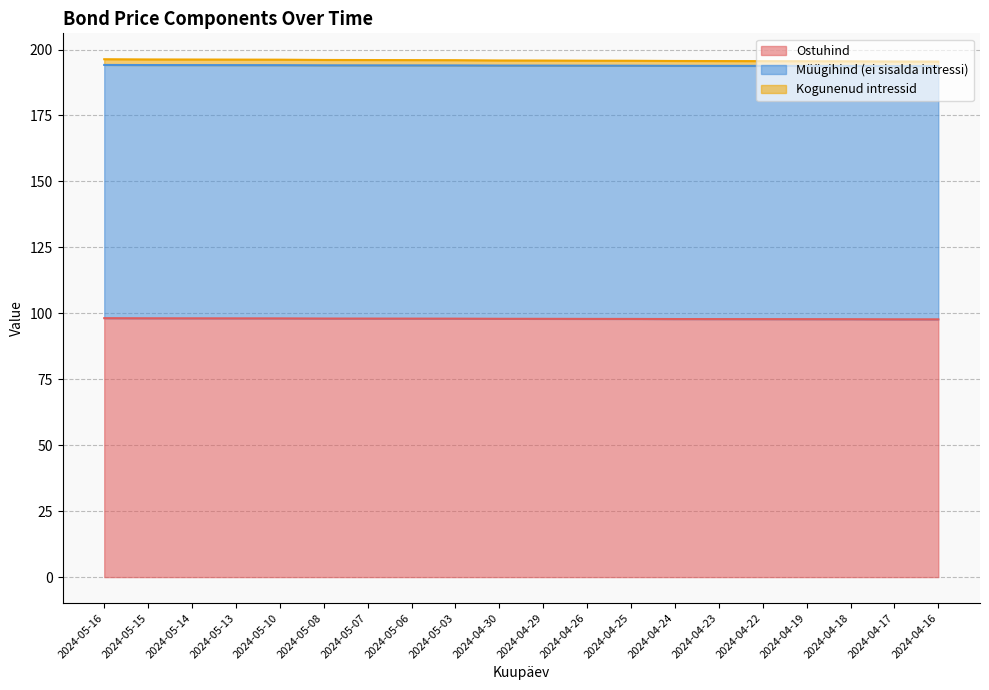

What value does the Ostuhind series have at 2024-04-26?

97.9